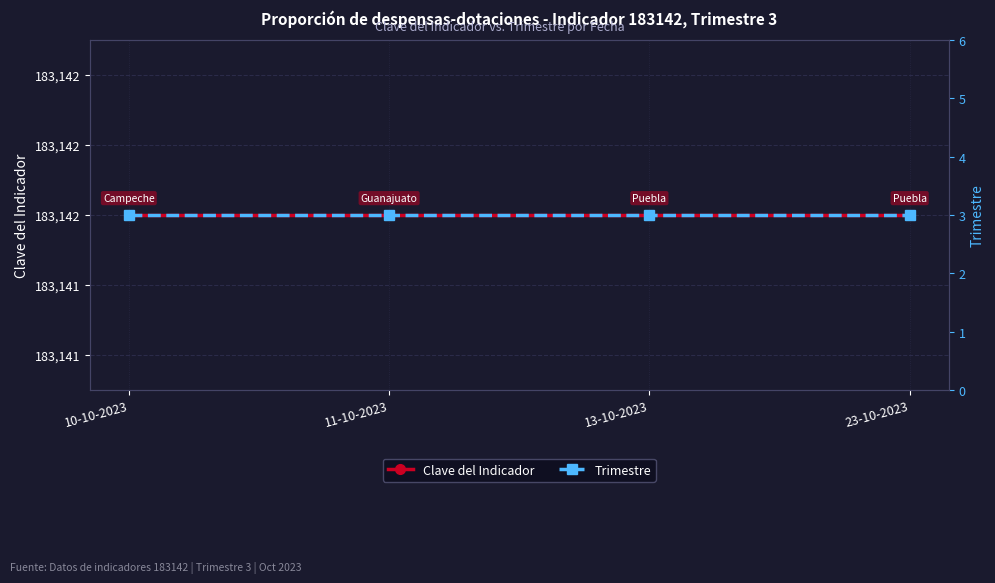

Which series changed the most between 10-10-2023 and 13-10-2023?

Clave del Indicador